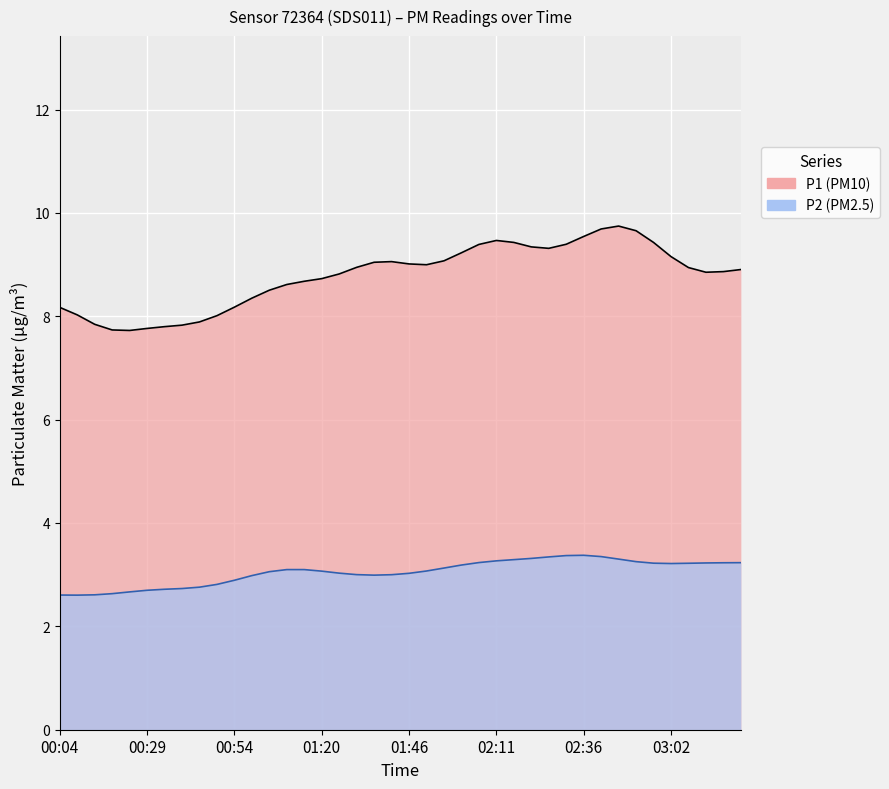

Rank the series at 02:16 from highest to lowest value.

P1, P2